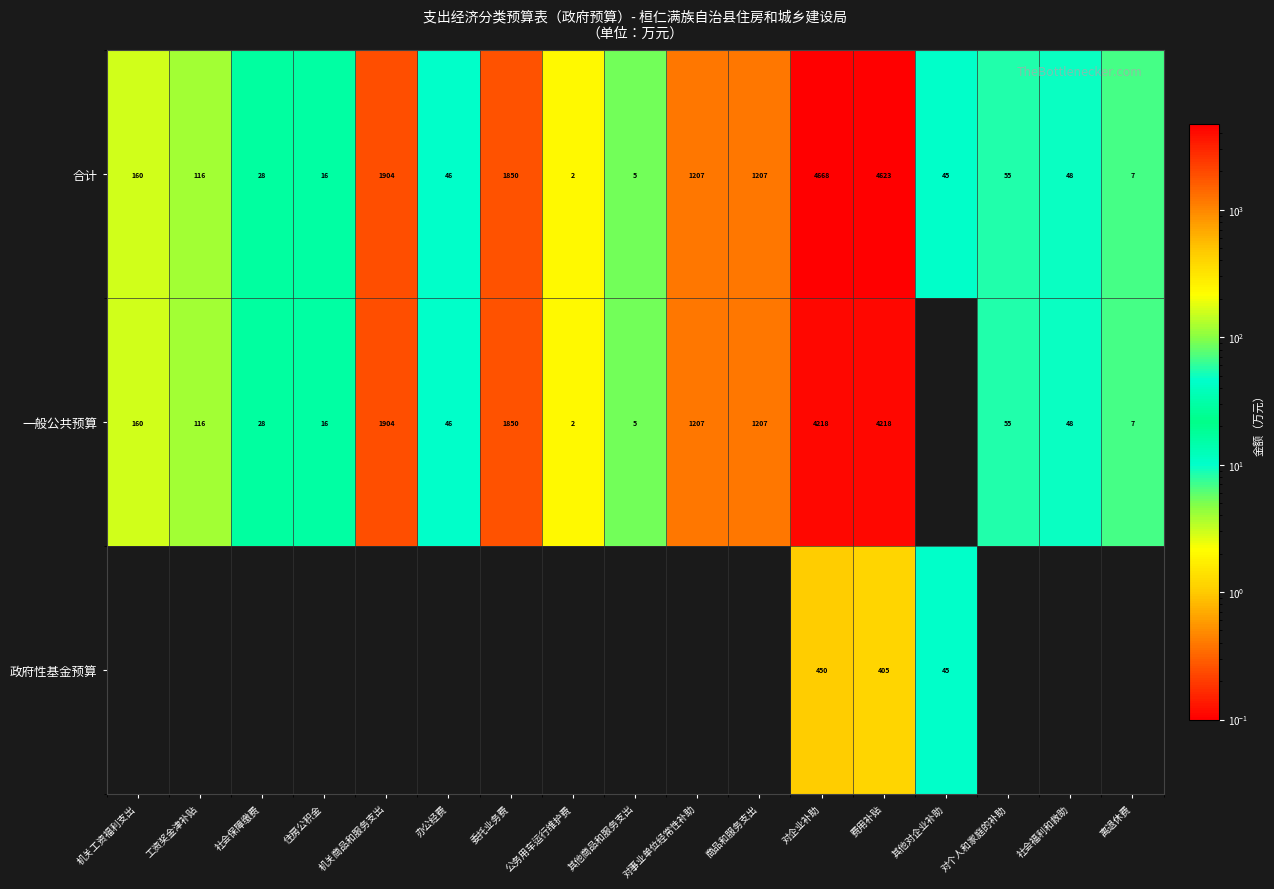

Which category has the lowest value in the 合计 series?

公务用车运行维护费